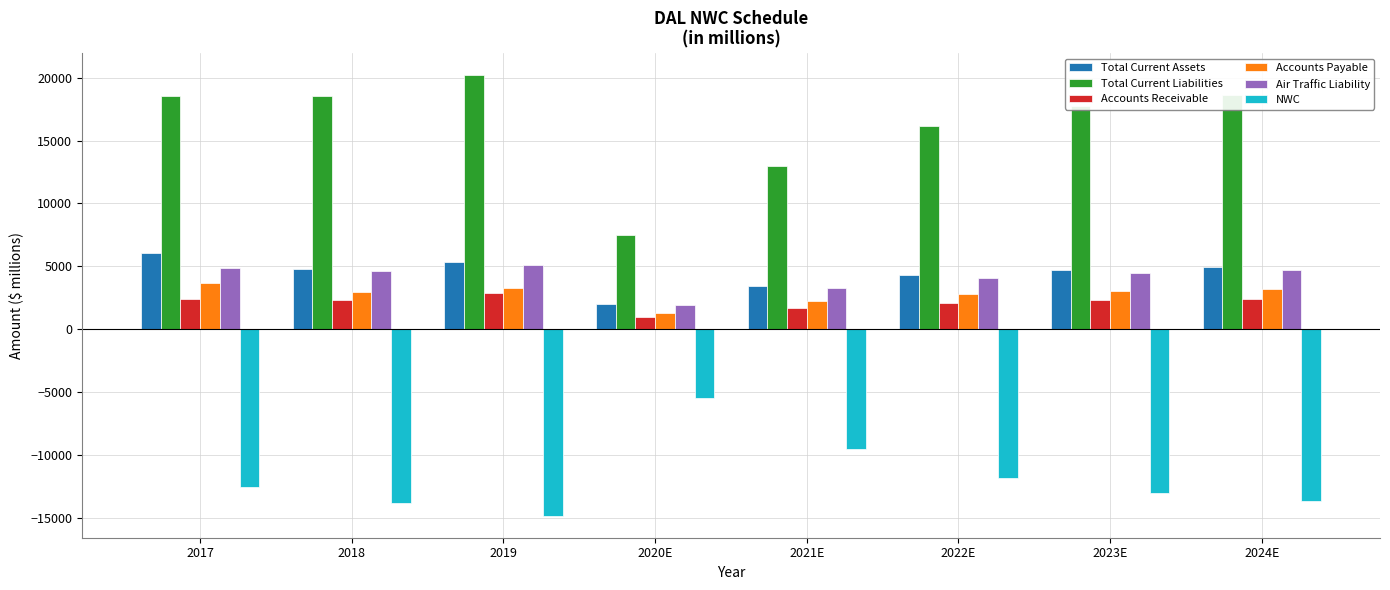

What is the lowest value of the Air Traffic Liability series?

1889.5